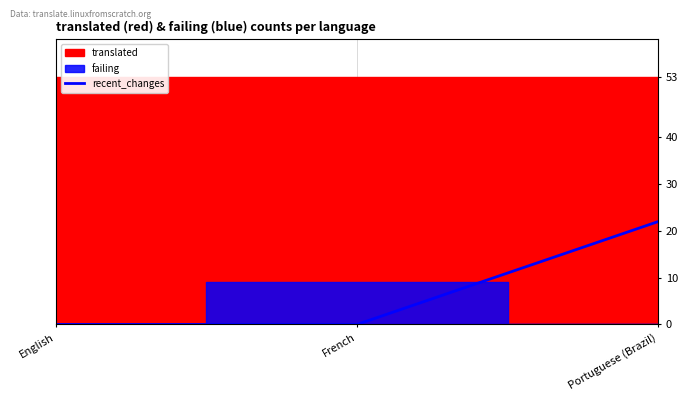

How many categories are shown in the chart?

3